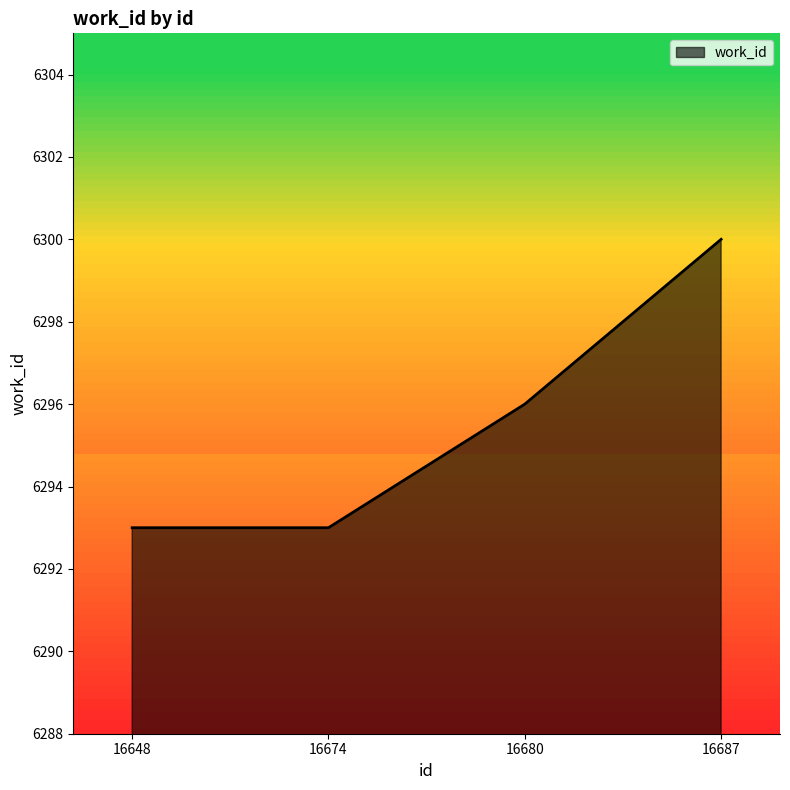

Count the number of data series in this chart.

1